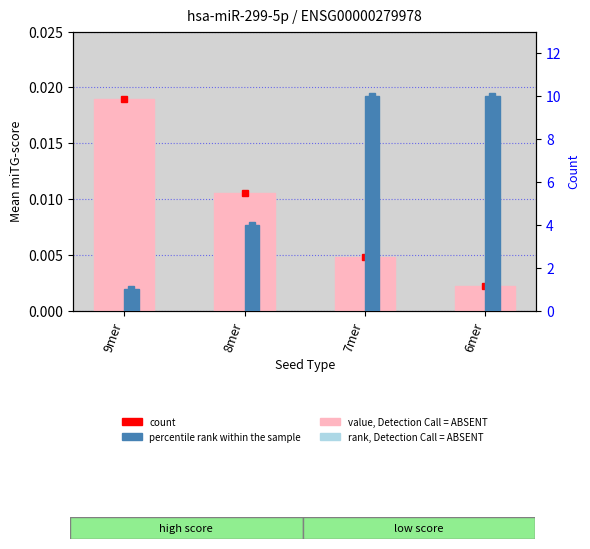

Count the number of data series in this chart.

2